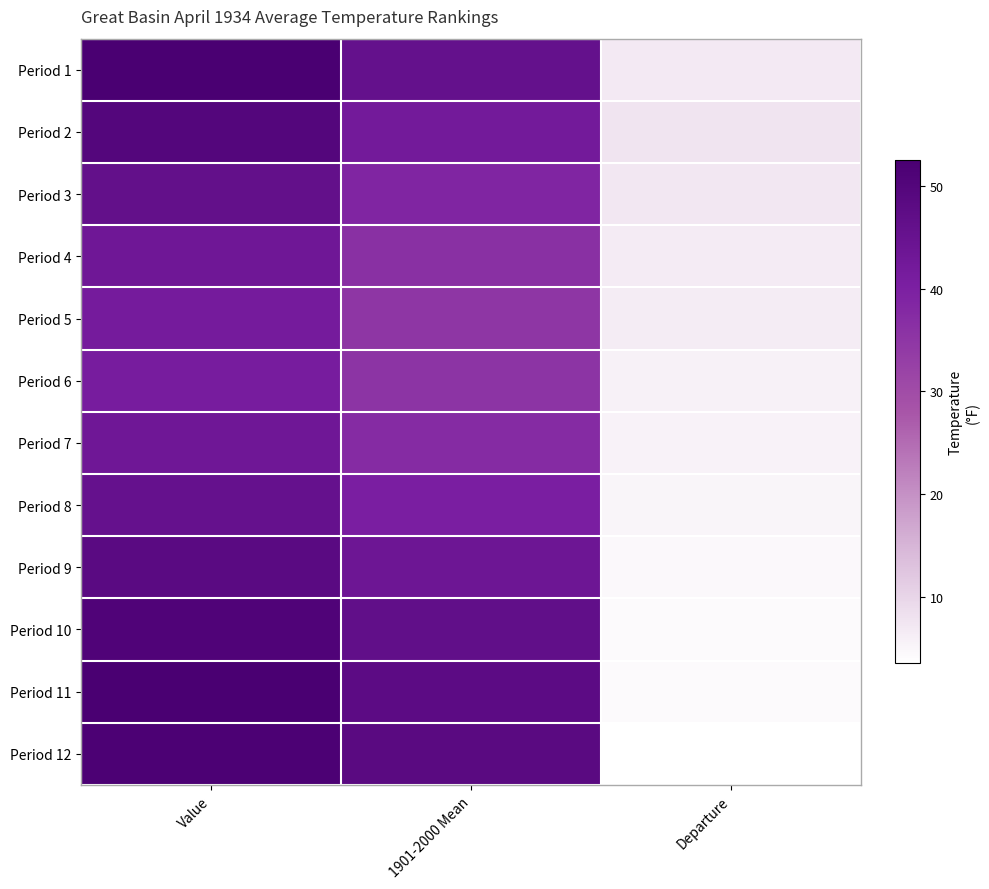

What is the total value across all series at Value?

565.3